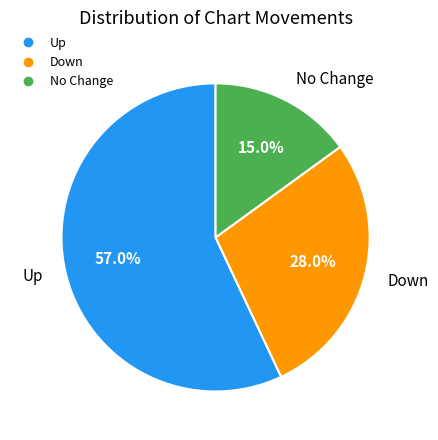

Is there any slice that represents more than half of the pie?

Yes